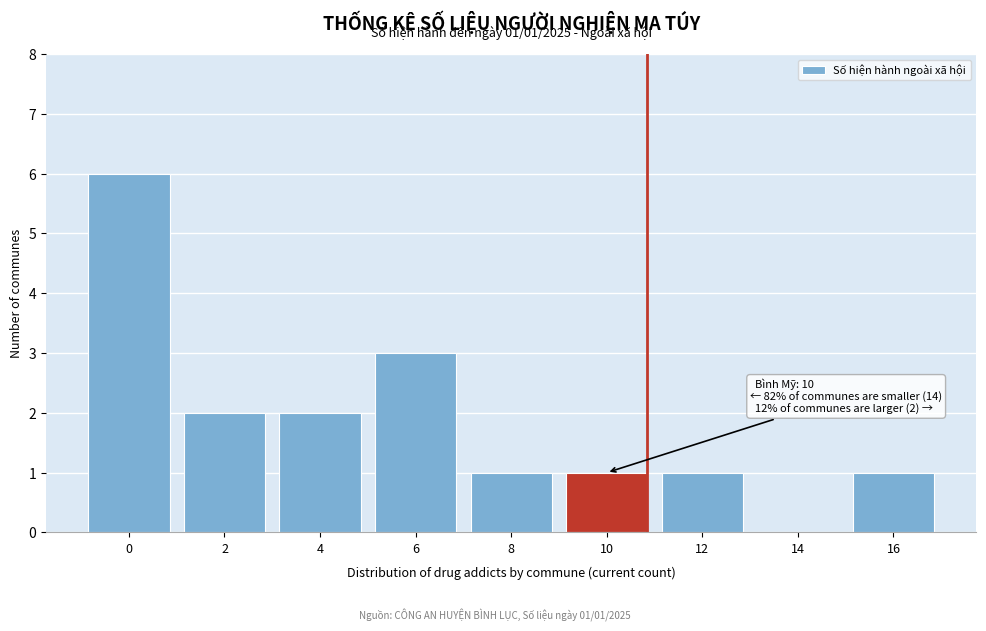

Reading right to left, transcribe all the data shown in this chart.

16=1	14=0	12=1	10=1	8=1	6=3	4=2	2=2	0=6